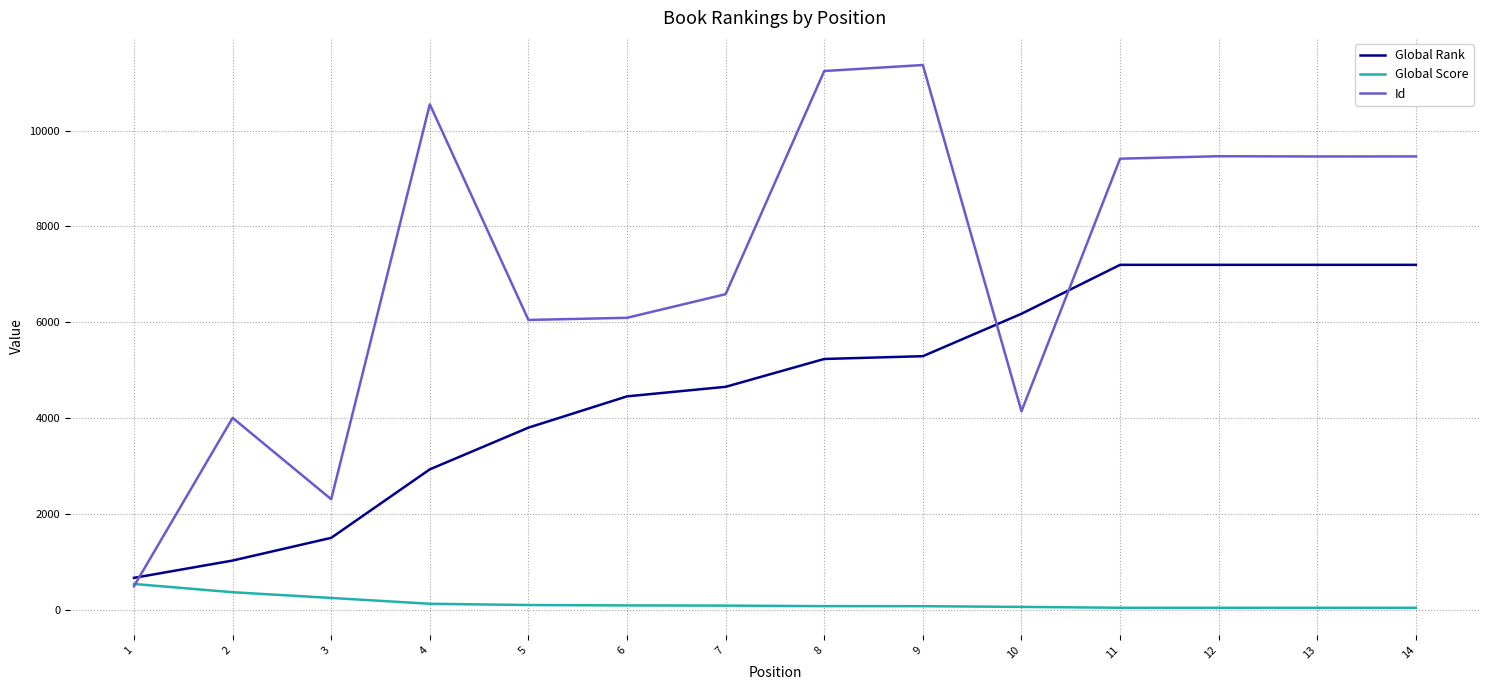

What is the total value across all series at 1?

1707